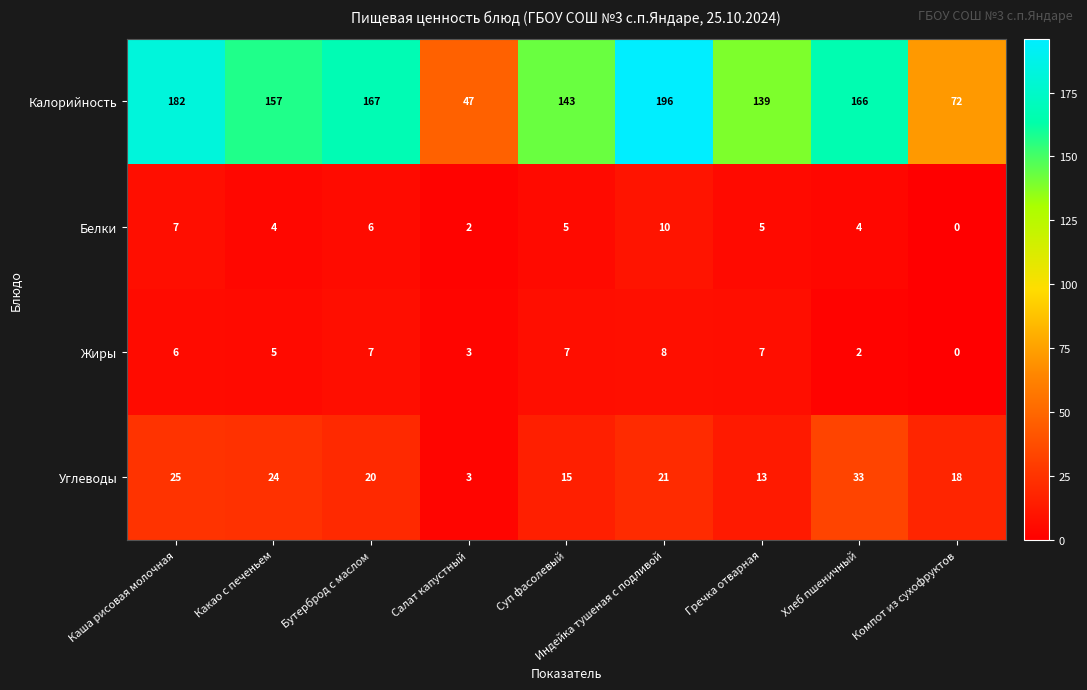

How many distinct data groups are displayed?

4